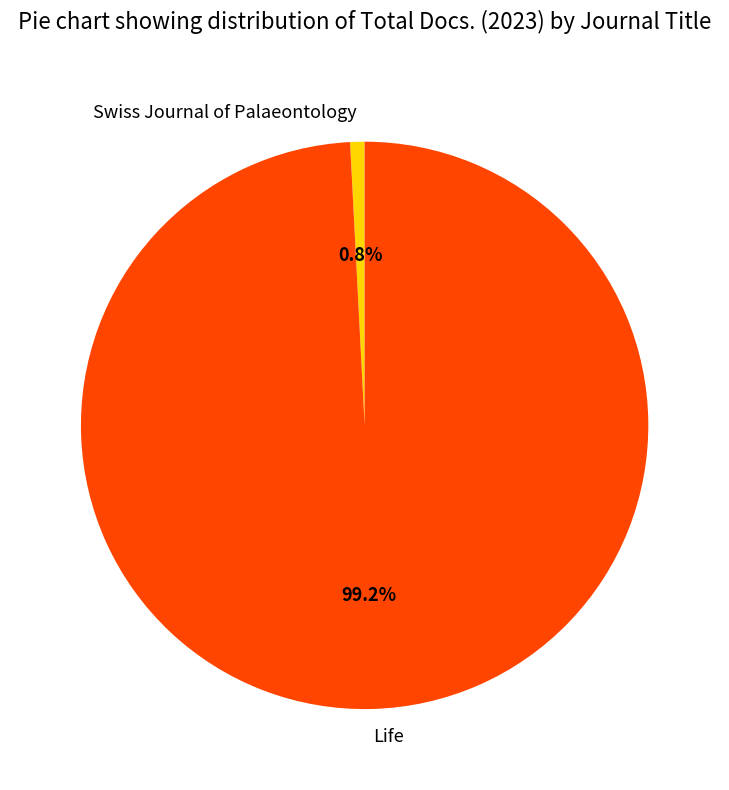

How many segments does this pie chart have?

2